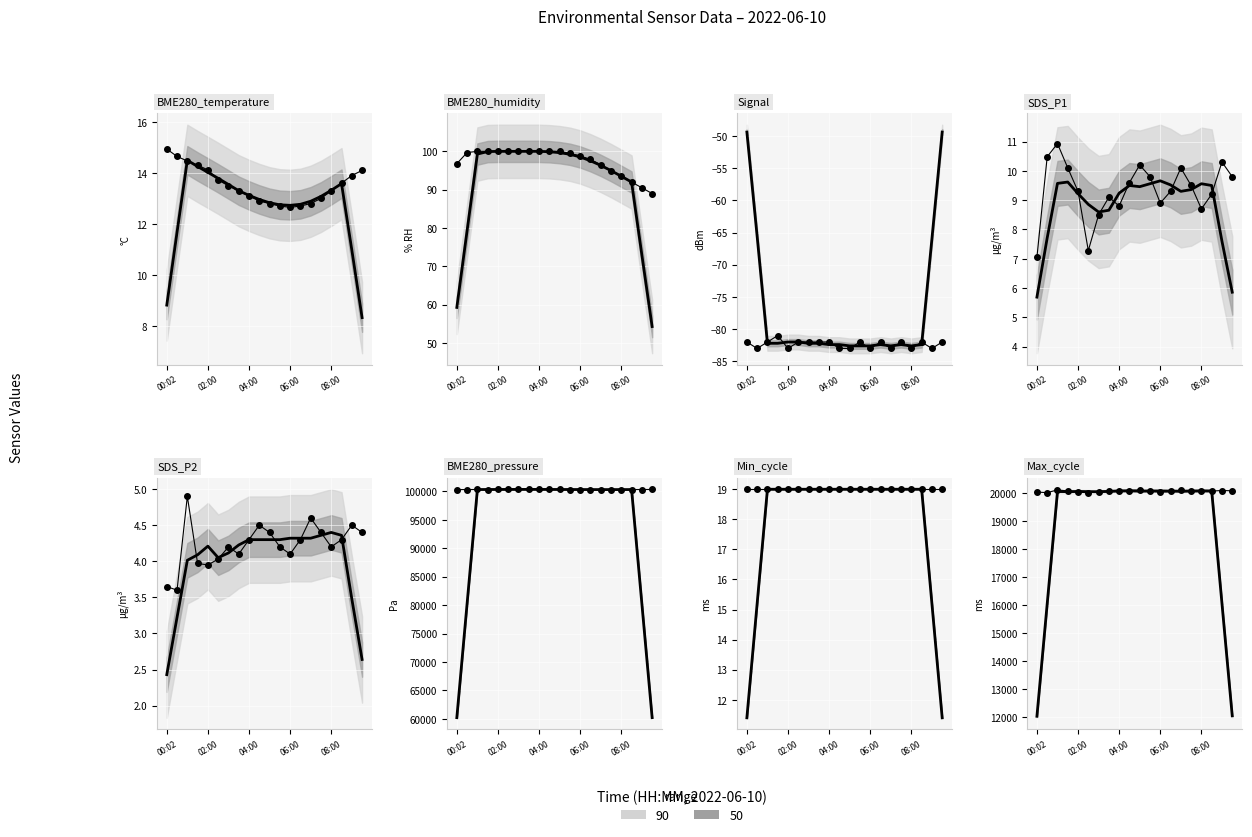

True or false: BME280_humidity and SDS_P2 intersect in this chart.

False